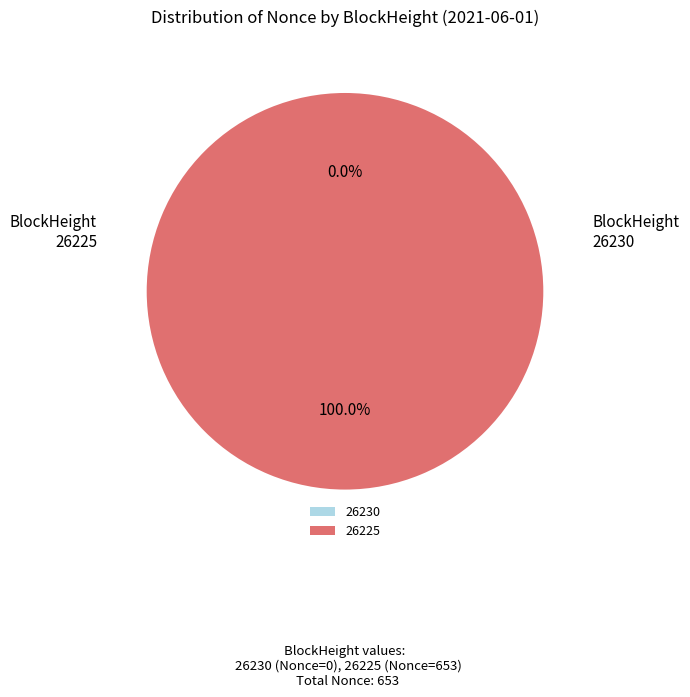

Does any single category account for the majority?

Yes